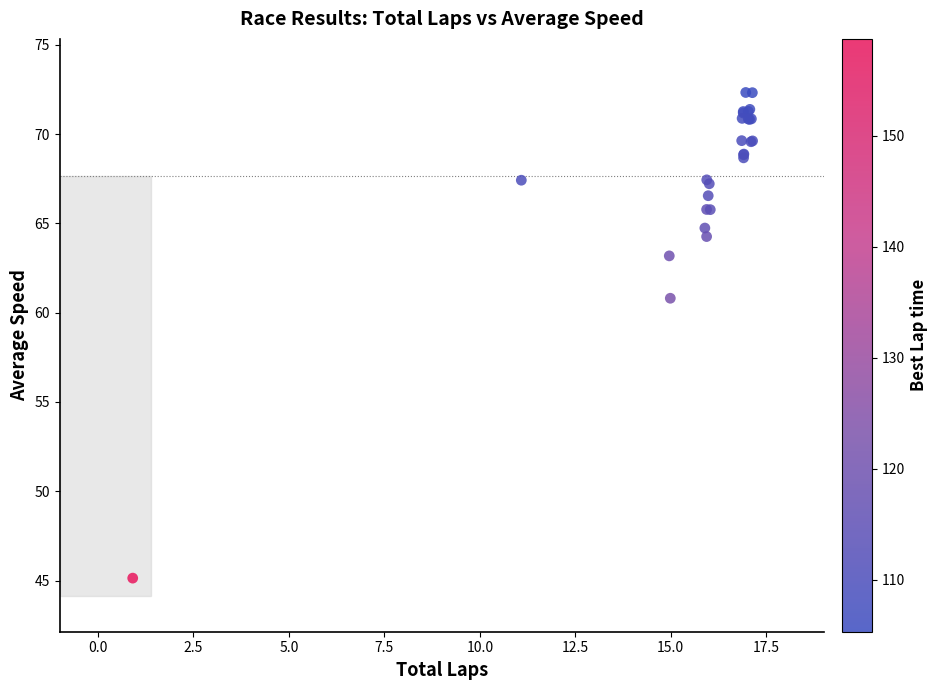

What Y value in the scatter plot is closest to 58?

60.8